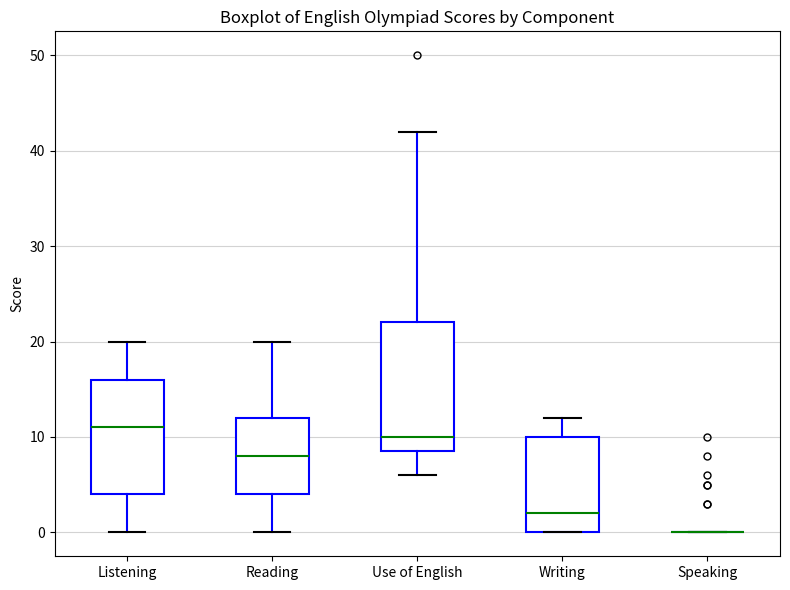

Reading left to right, read every box against the y-axis: the position of its median line, the range the box covers, and the ends of its whiskers. The values are not printed on the chart, so give them approximately, as read against the axis.

Listening: median 11, box 4 to 16, whiskers 0 to 20
Reading: median 8, box 4 to 12, whiskers 0 to 20
Use of English: median 10, box 9 to 22, whiskers 6 to 42
Writing: median 2, box 0 to 10, whiskers 0 to 12
Speaking: box collapsed to a line at 0, whiskers 0 to 0